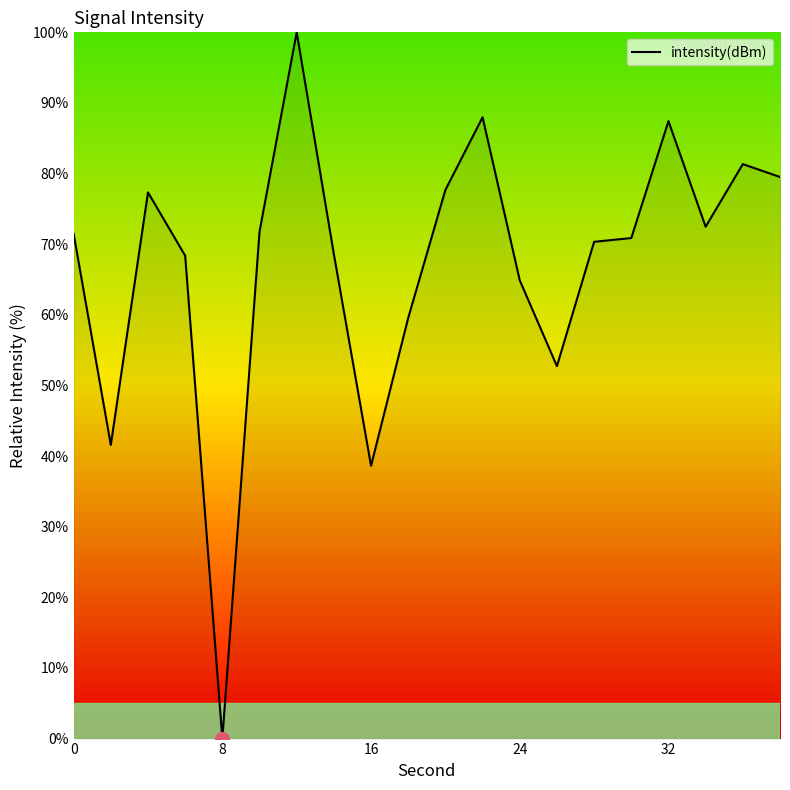

What is the maximum value shown in the chart?

100.0